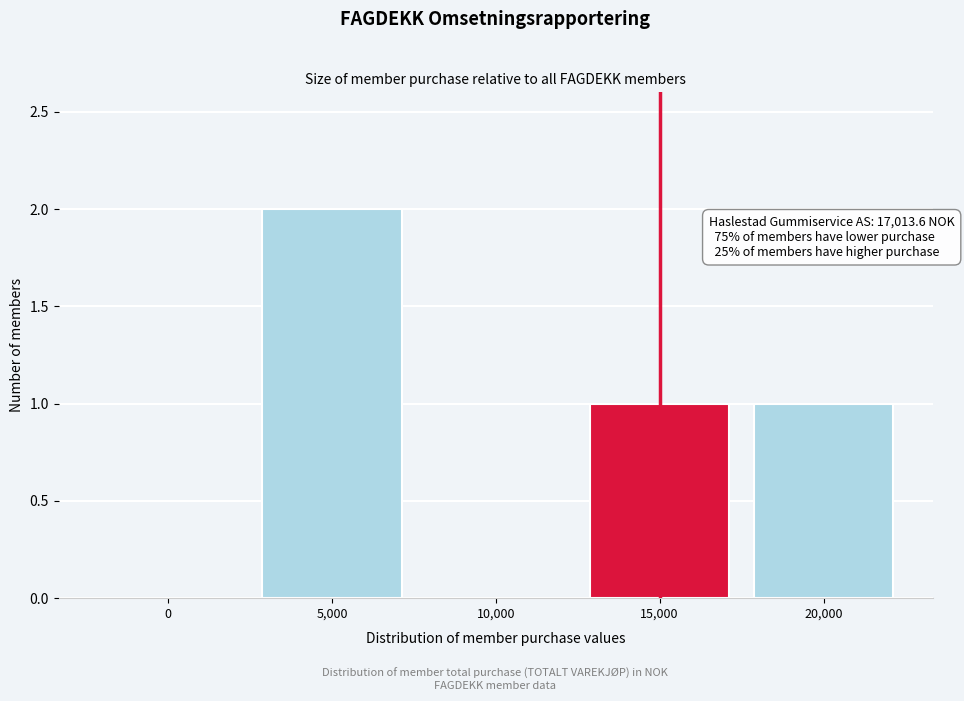

Reading right to left, extract all data points from this chart.

20,000=1	15,000=1	10,000=0	5,000=2	0=0